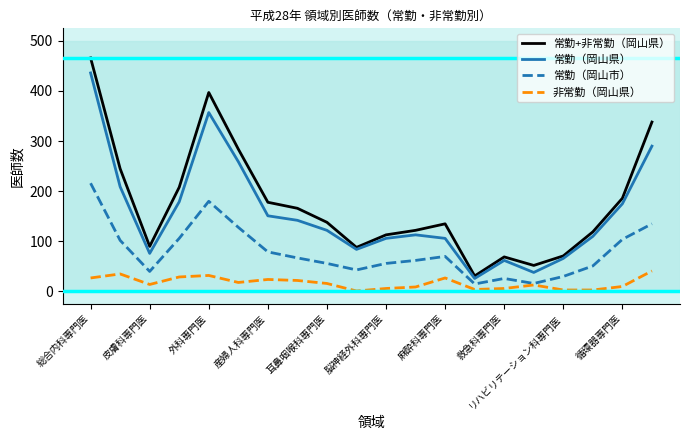

What is the highest value of the 常勤（岡山市） series?

216